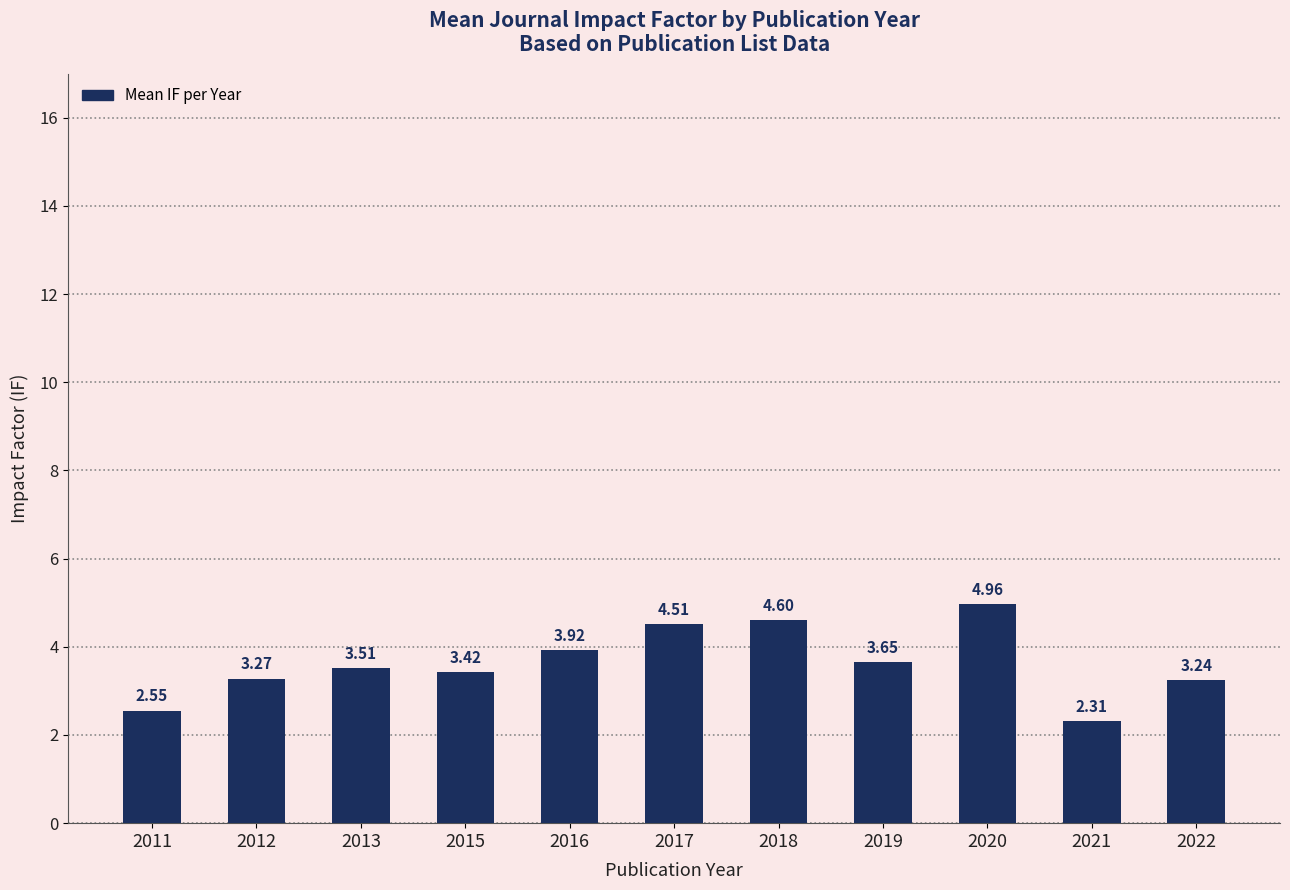

Is it true that the value at 2013 is 2.4?

False